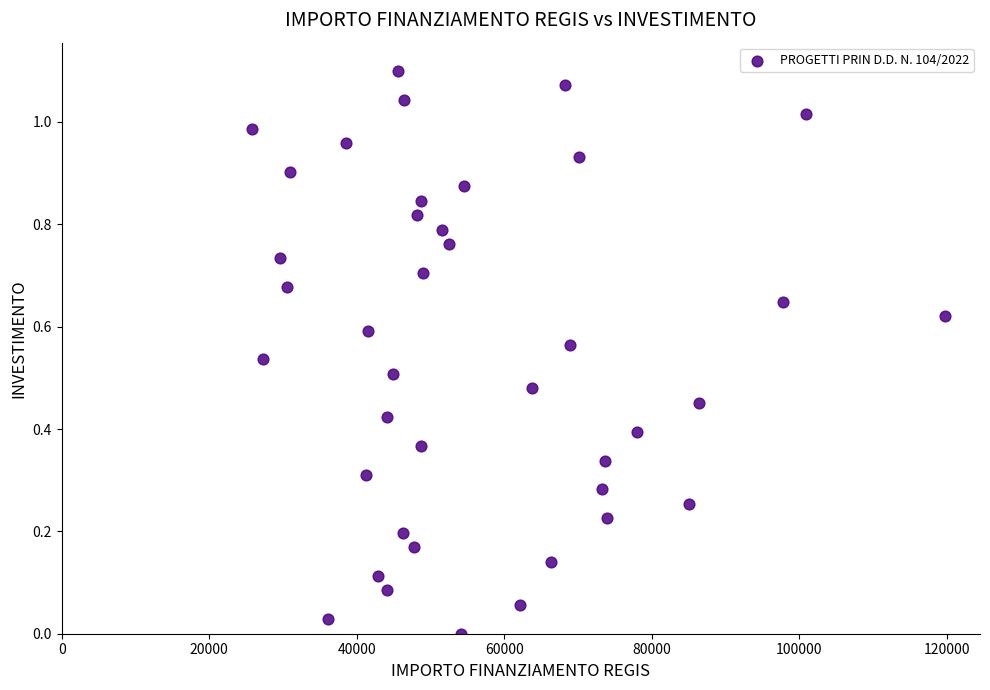

What is the range of X values (max minus min)?

93941.0